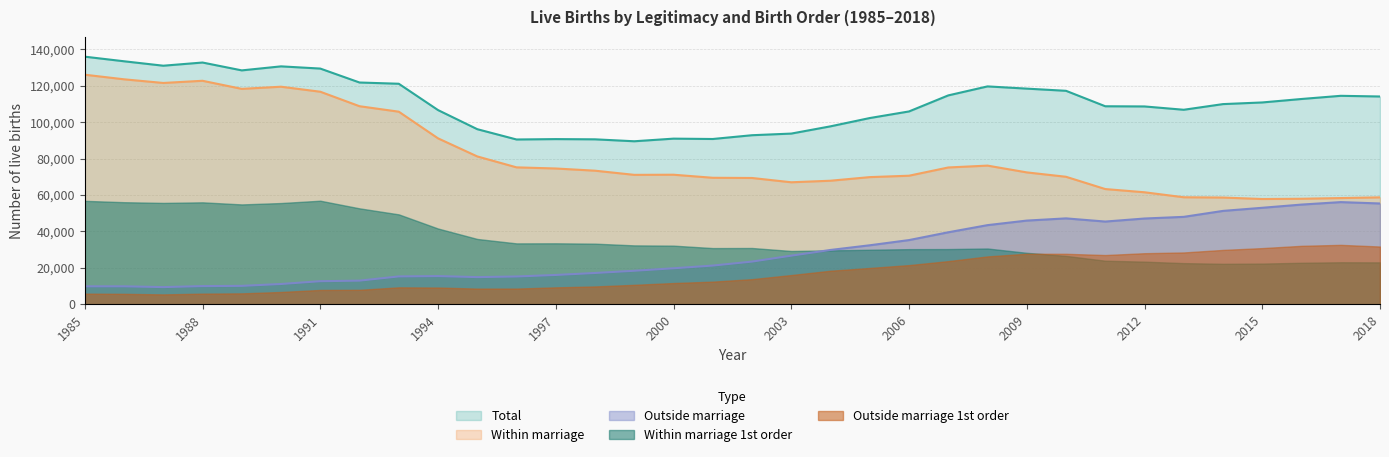

The value of Outside marriage at 2014 is 51267. True or false?

True